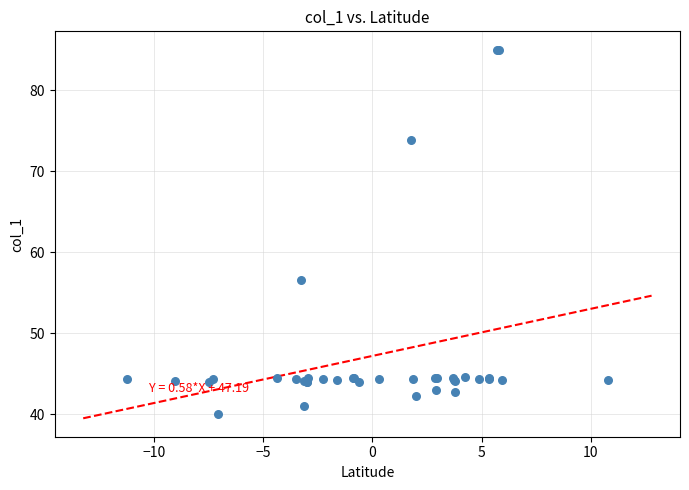

What Y value in the scatter plot is closest to 62?

56.6